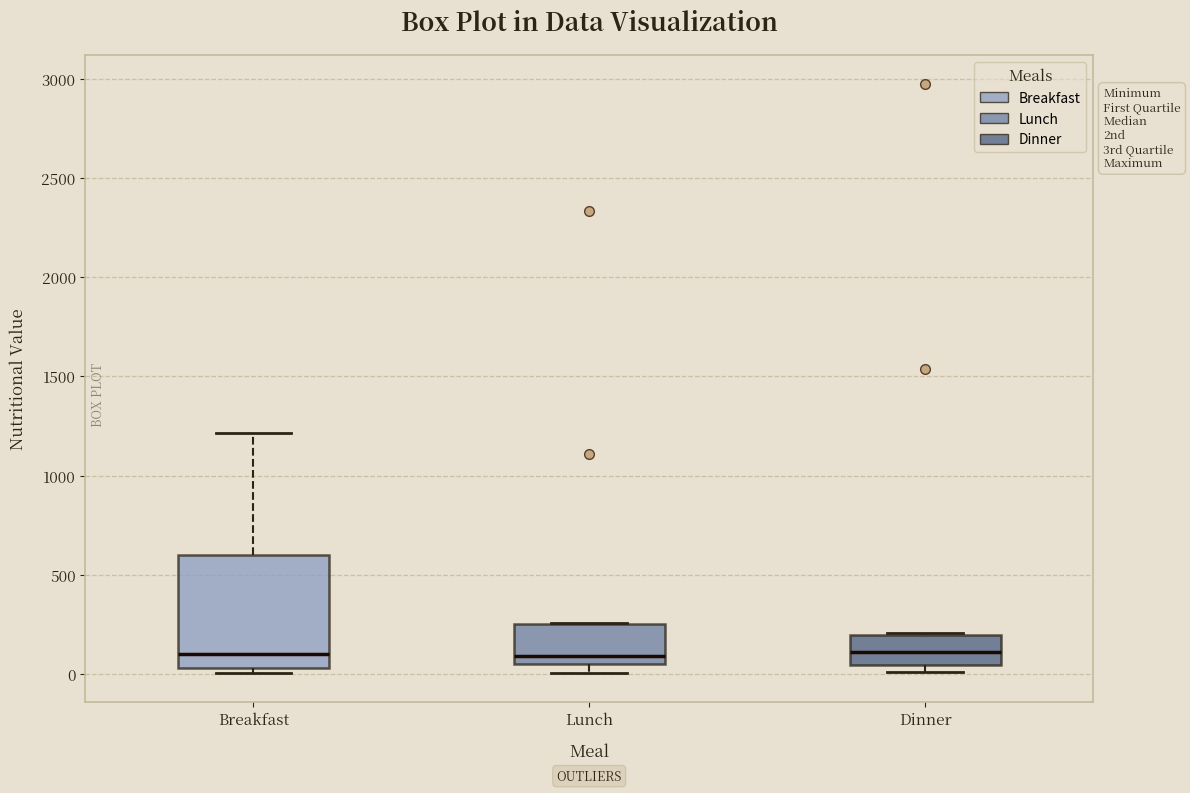

Which box is the tallest, from its lower edge to its upper edge?

Breakfast